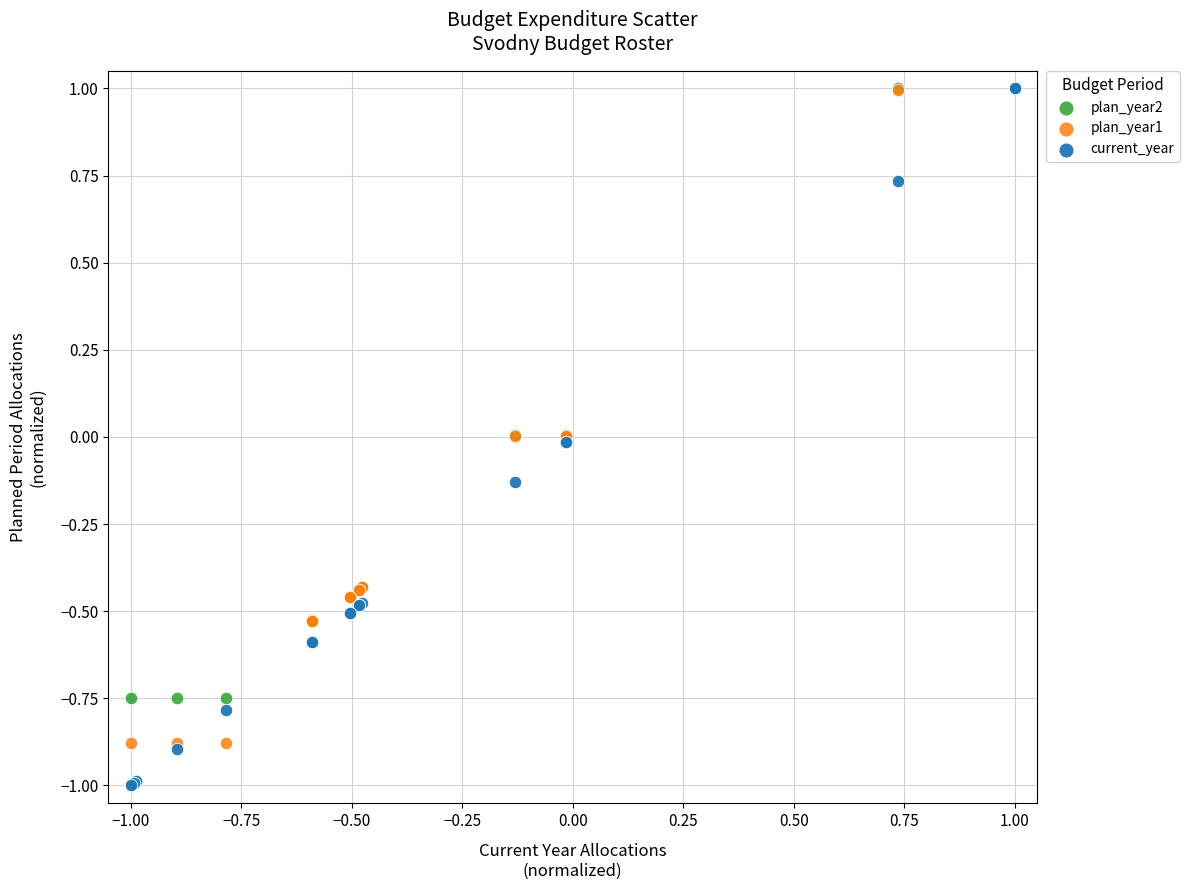

What are all the series names shown in the legend?

plan_year2, plan_year1, current_year